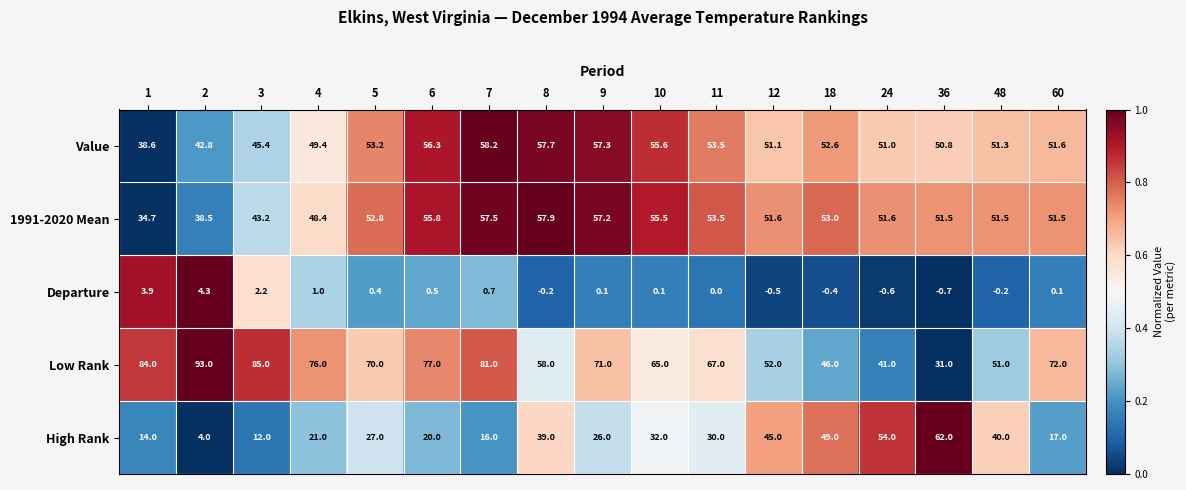

What is the maximum value shown in the chart?

93.0